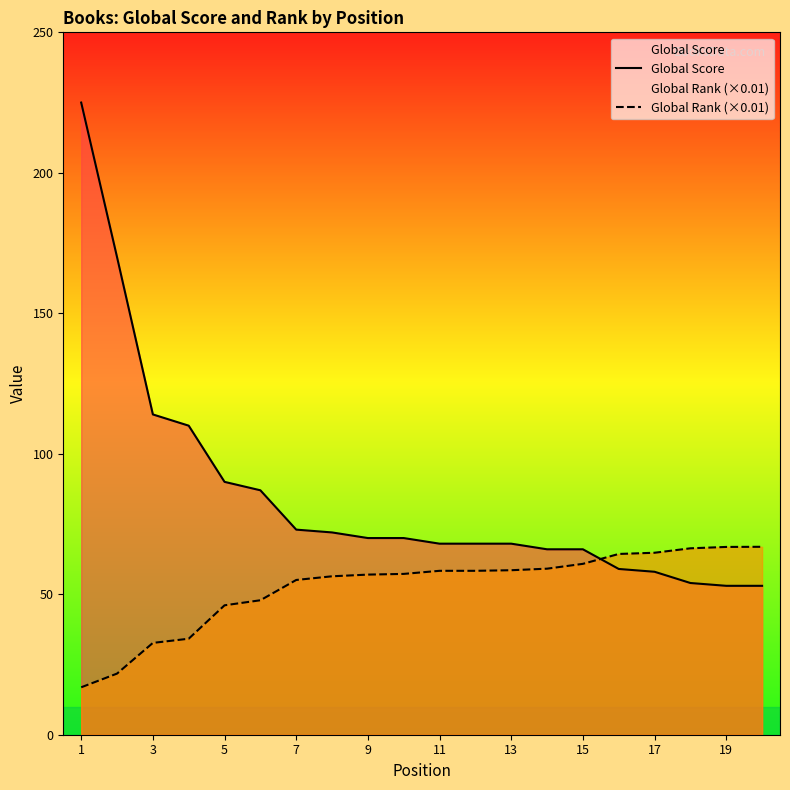

Is it true that Global Score equals 60.9 at 5?

False